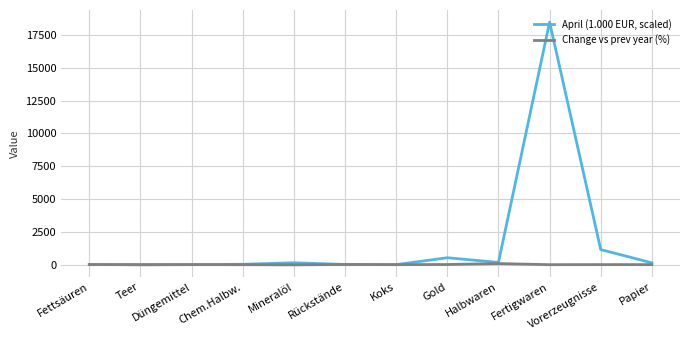

Rank the series by their maximum value, from lowest to highest.

Change vs prev year (%), April (1.000 EUR, scaled)